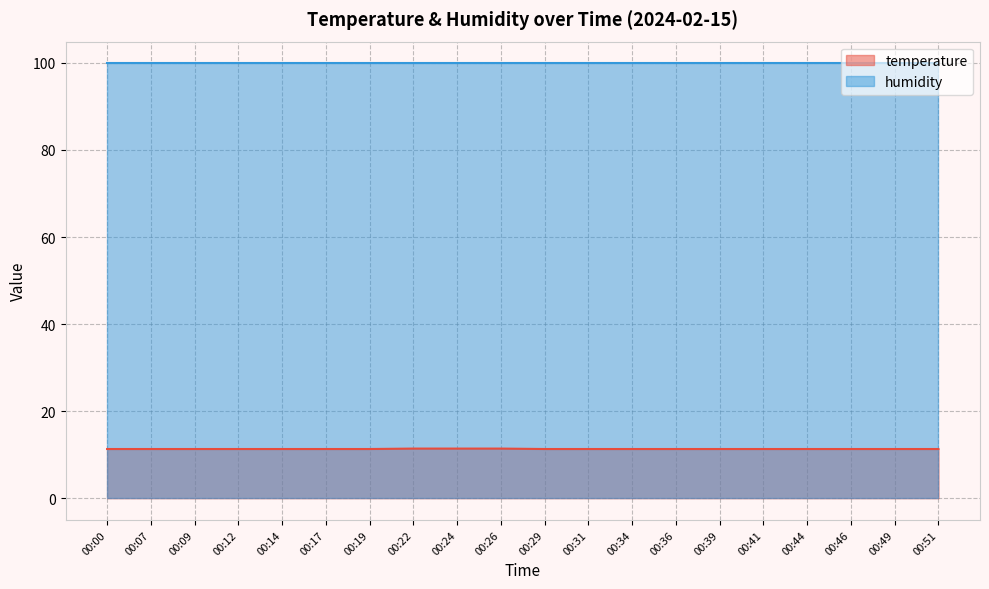

The temperature series shows 11.3 at 00:39. True or false?

True